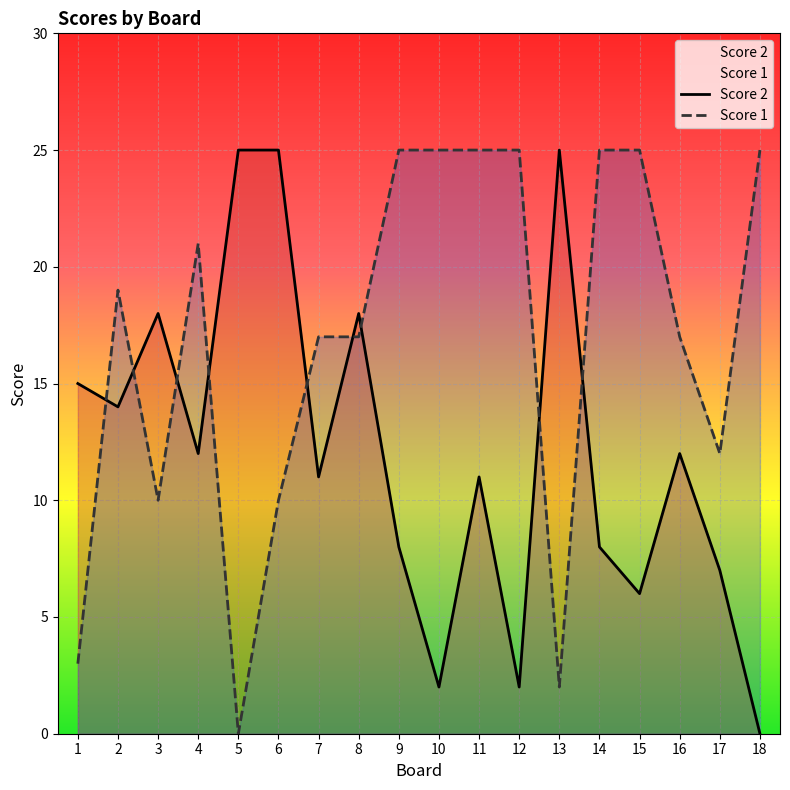

At which category does Score 1 reach its first local valley?

3